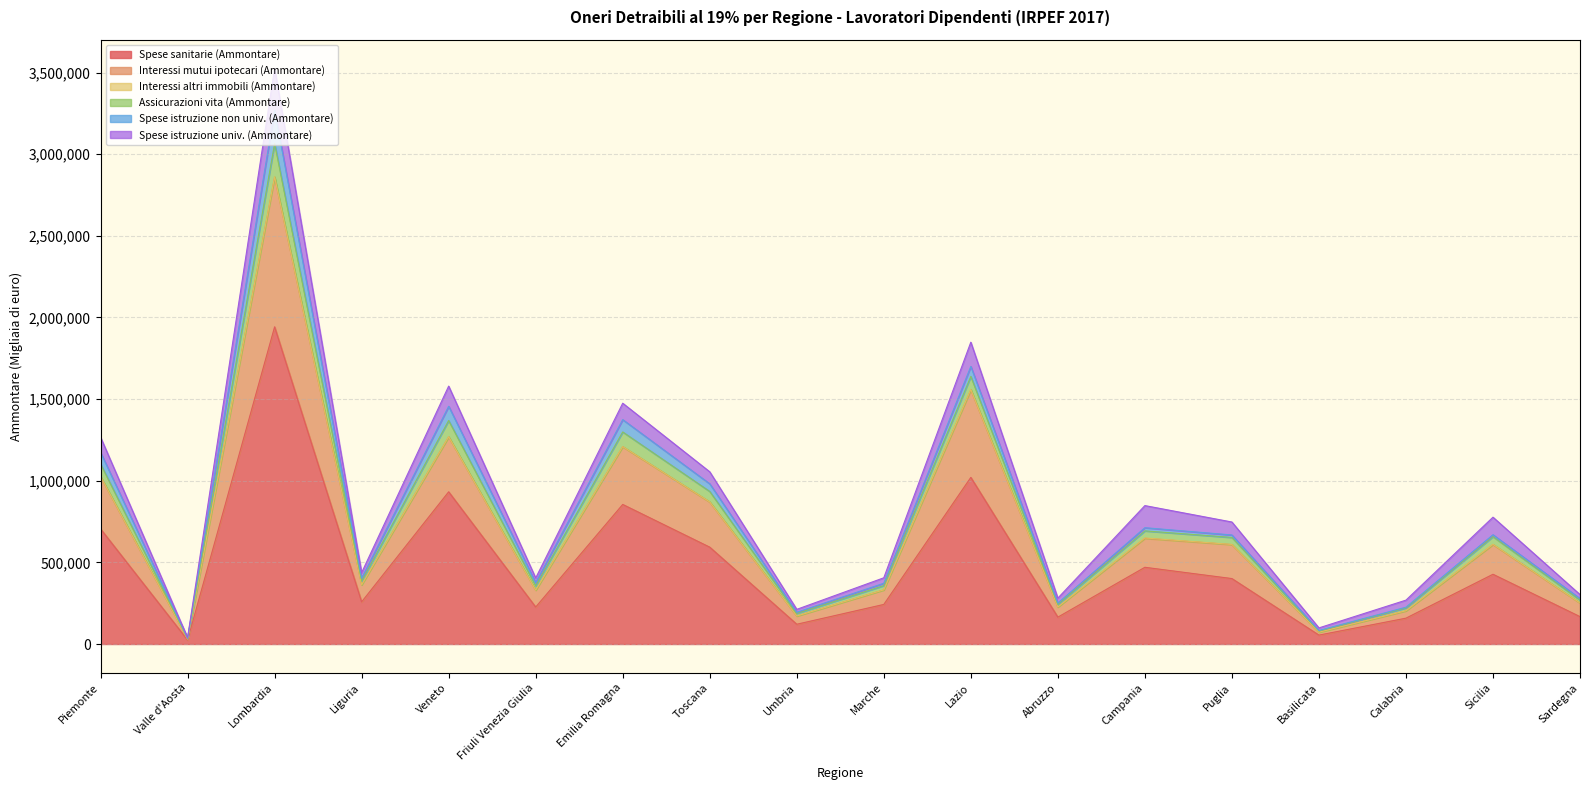

True or false: Spese sanitarie (Ammontare) has a value of 863981 at Toscana.

False